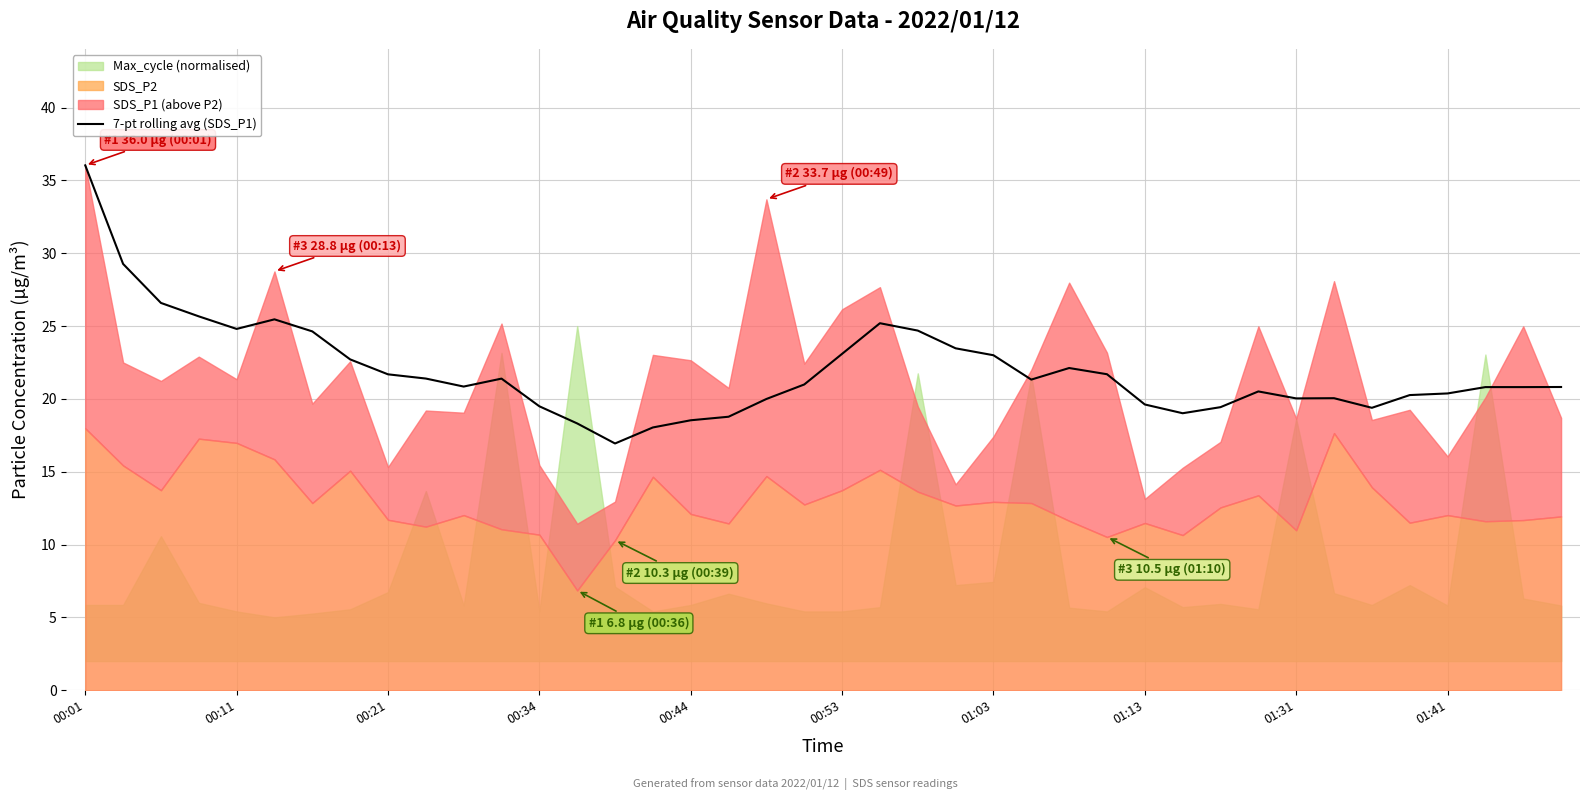

How many interior local valleys (lower than both neighbors) does the data have?

7